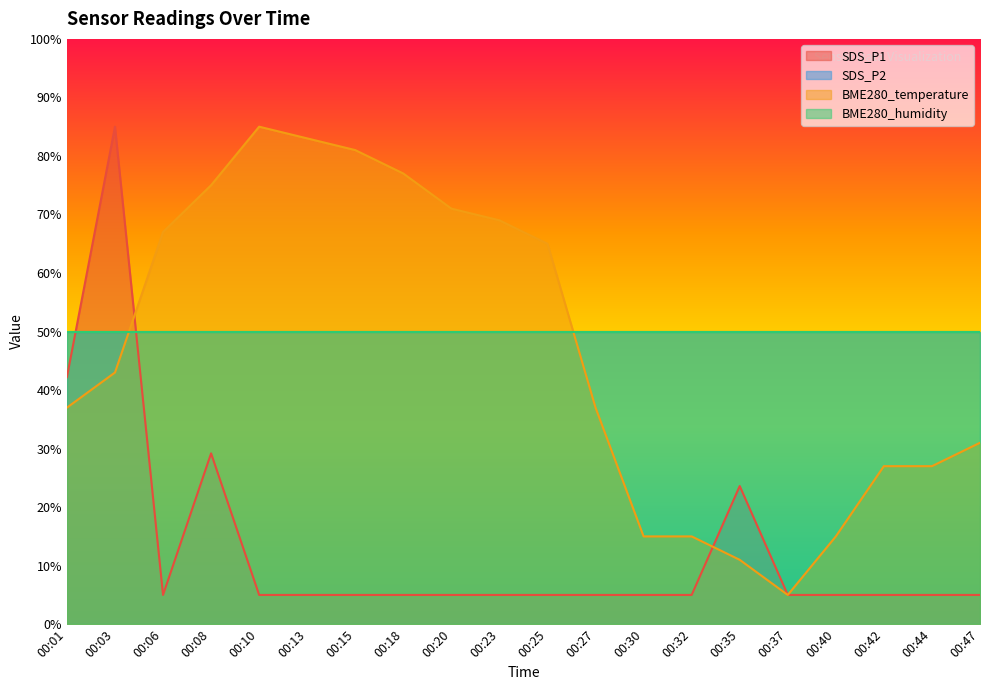

At which category does SDS_P1 reach its first local peak?

00:03